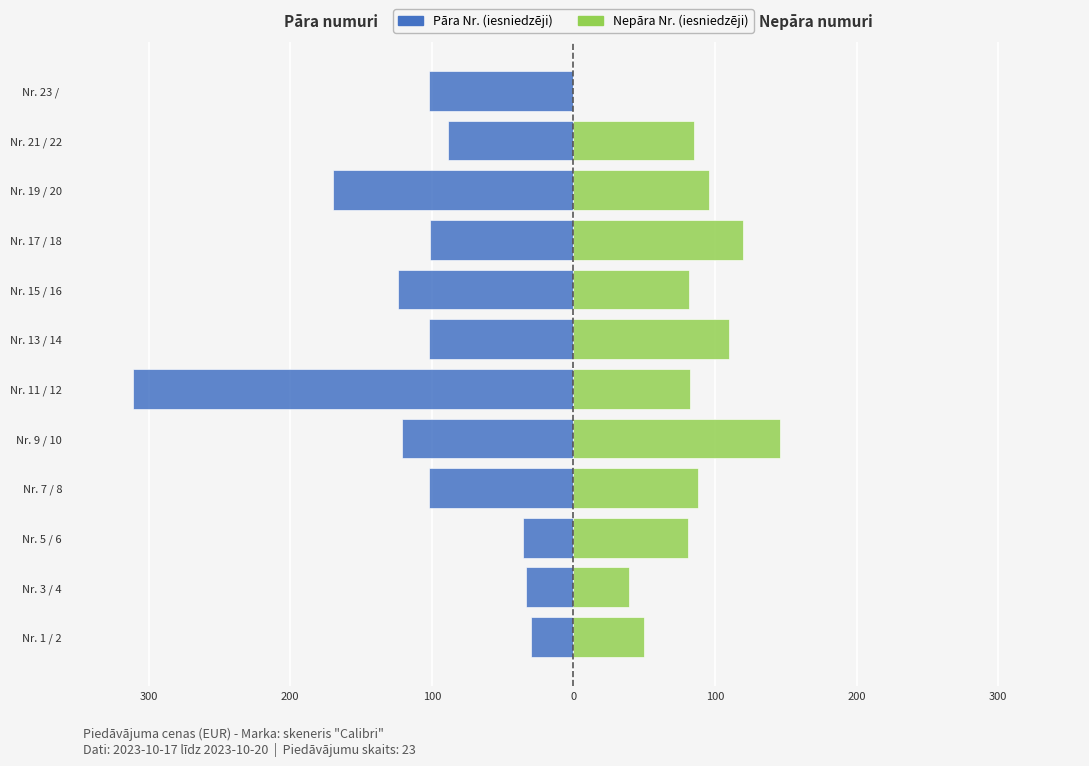

Are the bars grouped side by side (vs. stacked)?

Yes